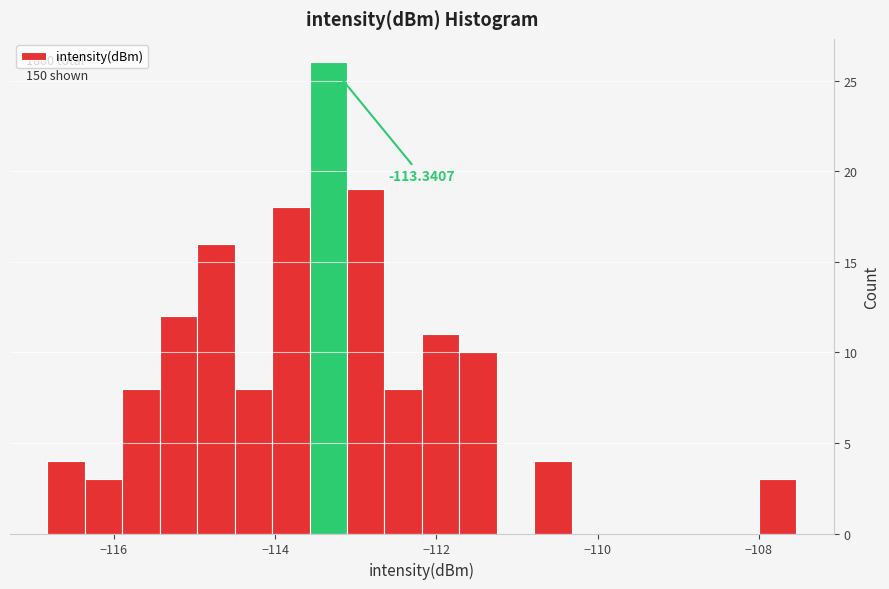

Around what value on the x-axis is the tallest bar? Give the approximate position of its centre, as read against the axis.

-113.4